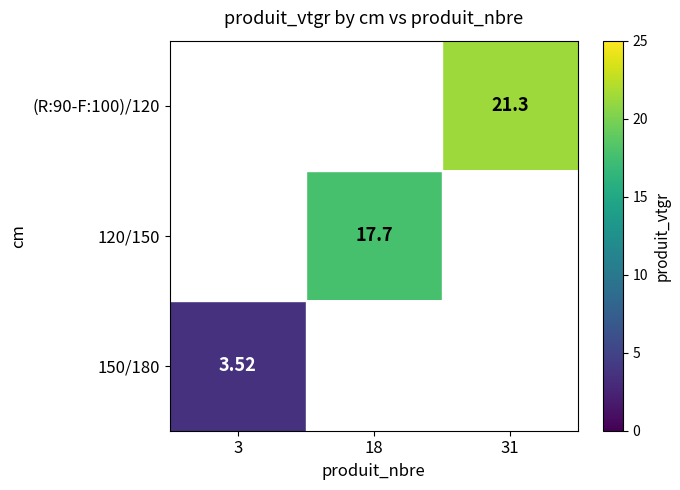

How many distinct data groups are displayed?

3